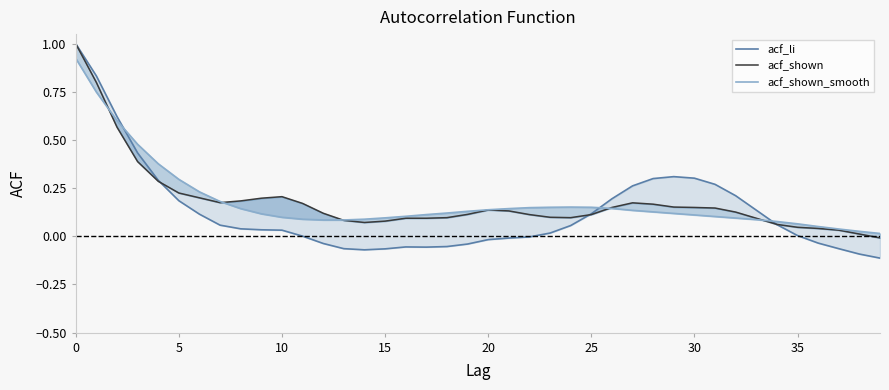

How many values in the acf_li series exceed 0?

25